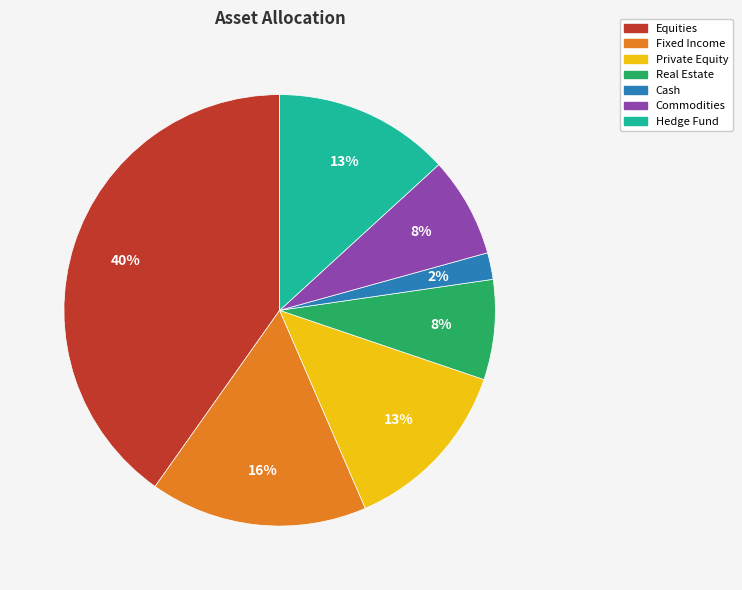

How many slices are in this pie chart?

7